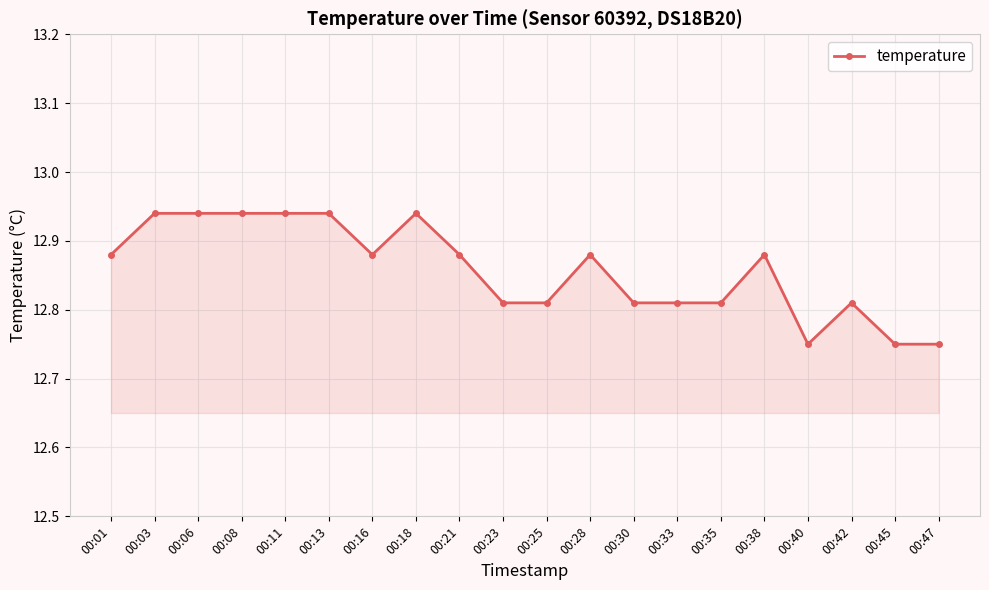

True or false: the data shows 4.5 at 00:42.

False